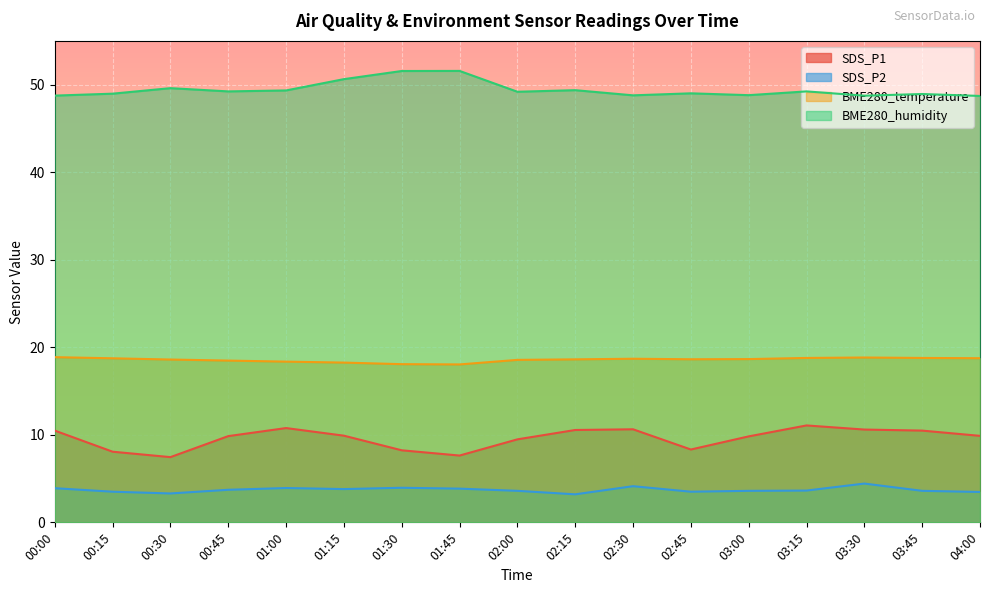

Which category has the highest value in the SDS_P2 series?

03:30